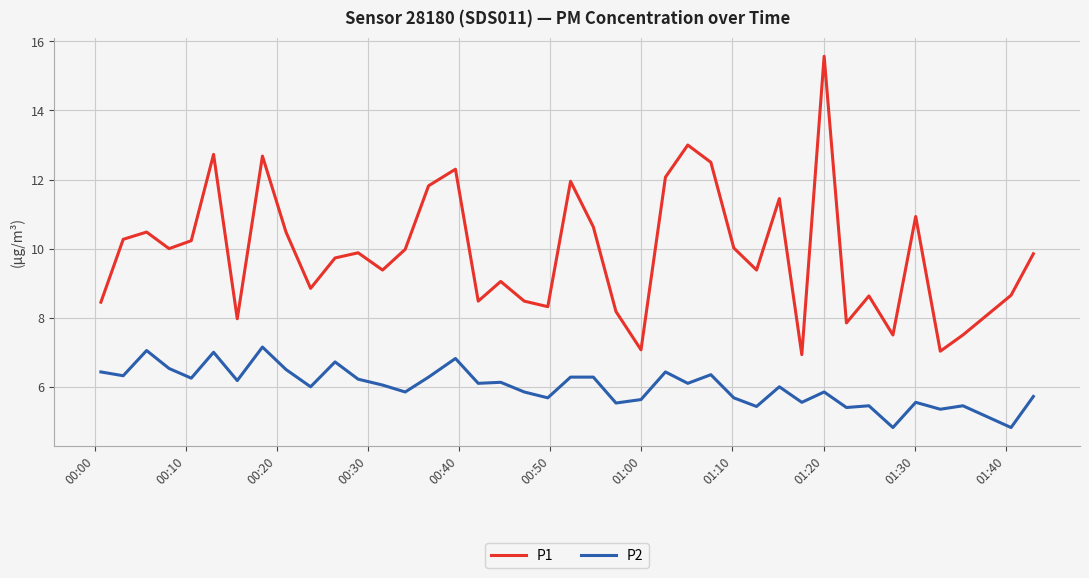

What are all the series names shown in the legend?

P1, P2